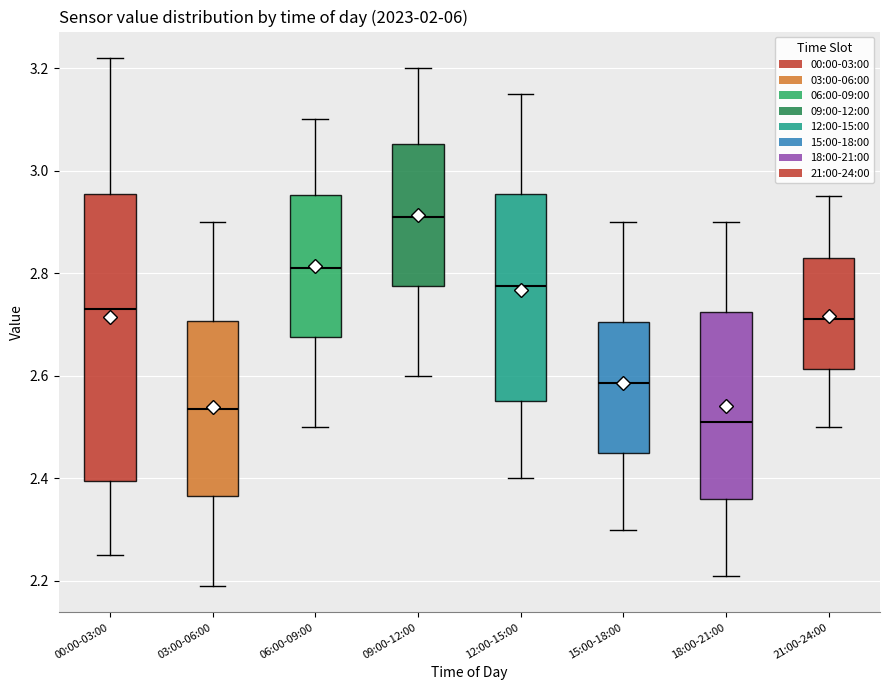

Reading left to right, transcribe this box plot: for each box, give where its median line is, the range the box spans, and where its two whiskers end, as read against the y-axis. The values are not printed on the chart, so give them approximately, as read against the axis.

00:00-03:00: median 2.74, box 2.40 to 2.96, whiskers 2.26 to 3.22
03:00-06:00: median 2.54, box 2.36 to 2.70, whiskers 2.20 to 2.90
06:00-09:00: median 2.82, box 2.68 to 2.96, whiskers 2.50 to 3.10
09:00-12:00: median 2.92, box 2.78 to 3.06, whiskers 2.60 to 3.20
12:00-15:00: median 2.78, box 2.56 to 2.96, whiskers 2.40 to 3.16
15:00-18:00: median 2.58, box 2.46 to 2.70, whiskers 2.30 to 2.90
18:00-21:00: median 2.52, box 2.36 to 2.72, whiskers 2.22 to 2.90
21:00-24:00: median 2.72, box 2.62 to 2.84, whiskers 2.50 to 2.96